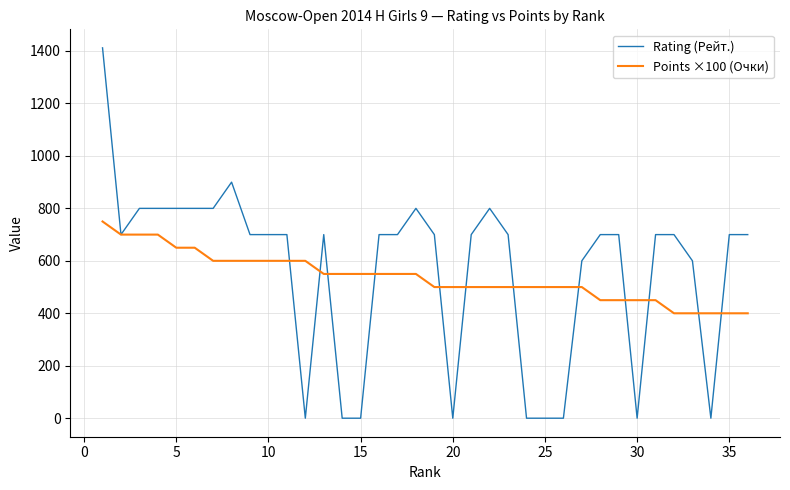

True or false: Rating (Рейт.) has more than 0 interior local peaks.

True